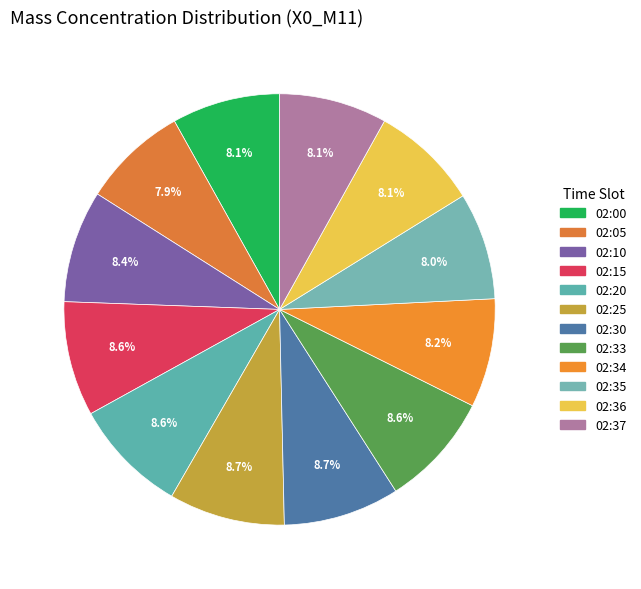

Is it true that 02:00 is 8% of the pie?

True